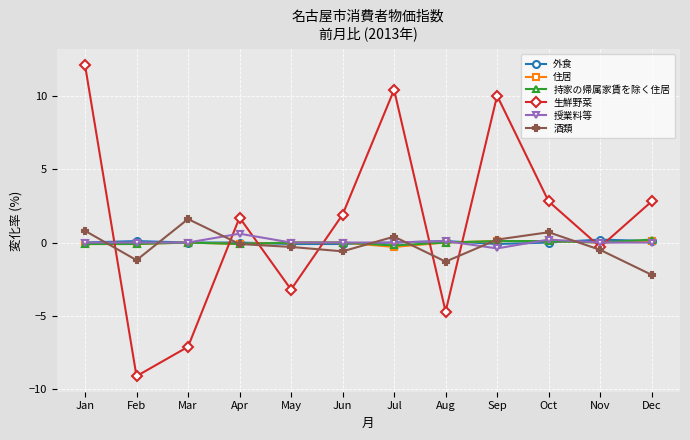

How many distinct data groups are displayed?

6